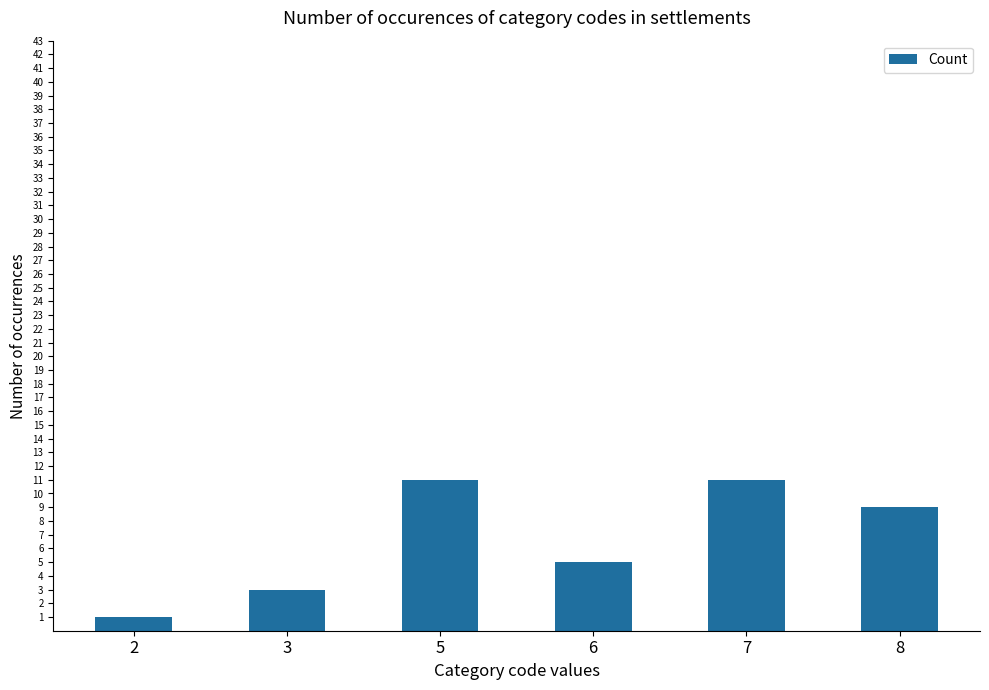

What is the sum of all values?

40